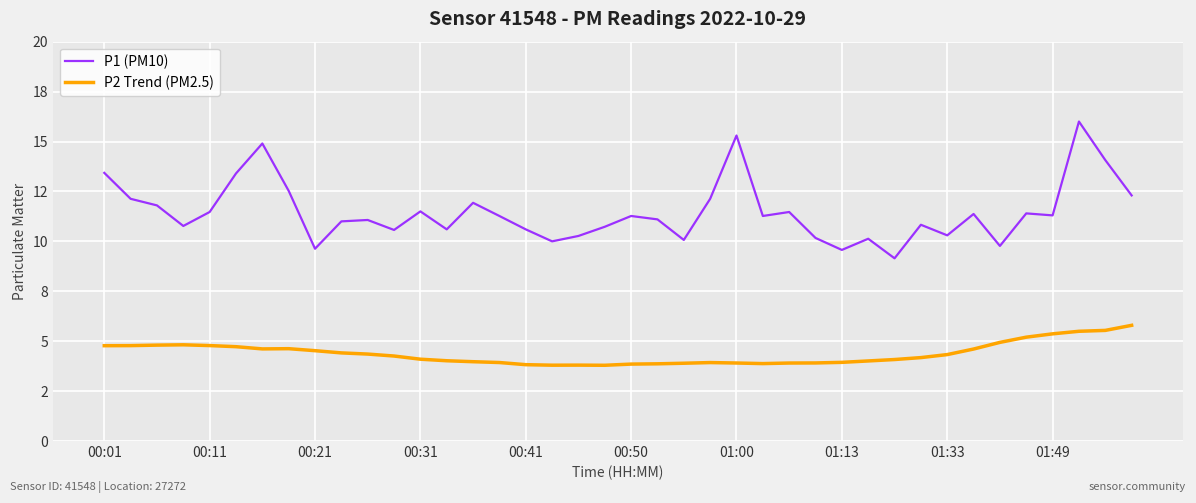

Which series has the largest total across all categories?

P1 (PM10)